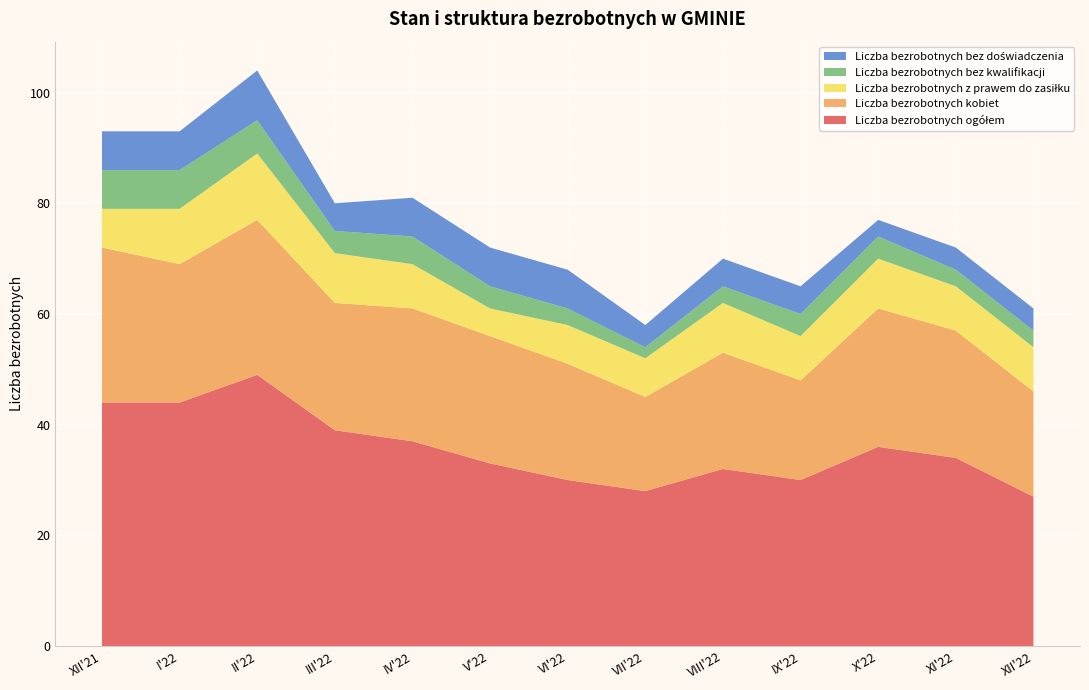

Reading left to right, list all the values displayed in this chart.

Liczba bezrobotnych ogółem: XII'21=44	I'22=44	II'22=49	III'22=39	IV'22=37	V'22=33	VI'22=30	VII'22=28	VIII'22=32	IX'22=30	X'22=36	XI'22=34	XII'22=27
Liczba bezrobotnych kobiet: XII'21=28	I'22=25	II'22=28	III'22=23	IV'22=24	V'22=23	VI'22=21	VII'22=17	VIII'22=21	IX'22=18	X'22=25	XI'22=23	XII'22=19
Liczba bezrobotnych z prawem do zasiłku: XII'21=7	I'22=10	II'22=12	III'22=9	IV'22=8	V'22=5	VI'22=7	VII'22=7	VIII'22=9	IX'22=8	X'22=9	XI'22=8	XII'22=8
Liczba bezrobotnych bez kwalifikacji: XII'21=7	I'22=7	II'22=6	III'22=4	IV'22=5	V'22=4	VI'22=3	VII'22=2	VIII'22=3	IX'22=4	X'22=4	XI'22=3	XII'22=3
Liczba bezrobotnych bez doświadczenia: XII'21=7	I'22=7	II'22=9	III'22=5	IV'22=7	V'22=7	VI'22=7	VII'22=4	VIII'22=5	IX'22=5	X'22=3	XI'22=4	XII'22=4